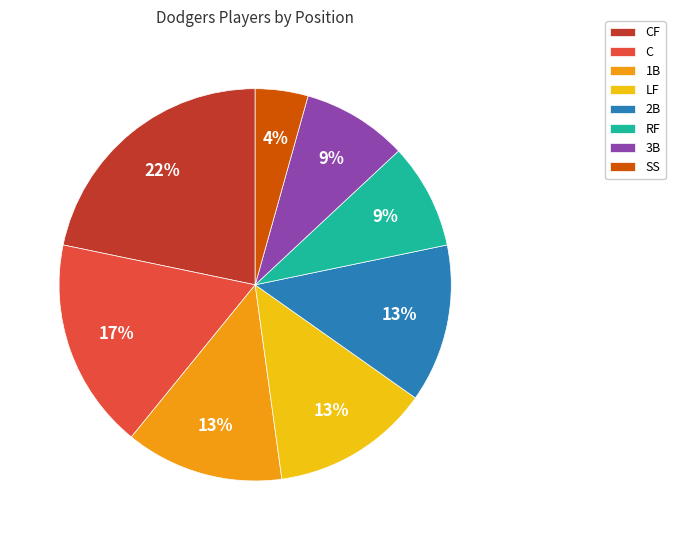

To the nearest percent, what percentage of the pie is LF?

13%